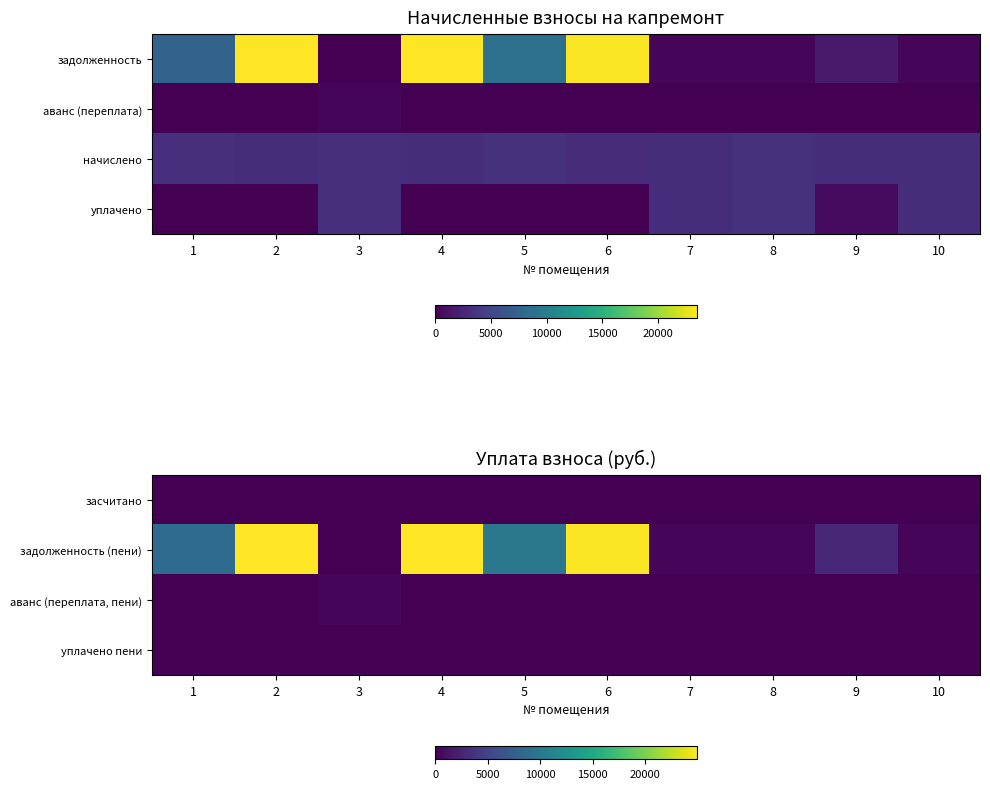

Which series has the largest total across all categories?

задолженность (пени)